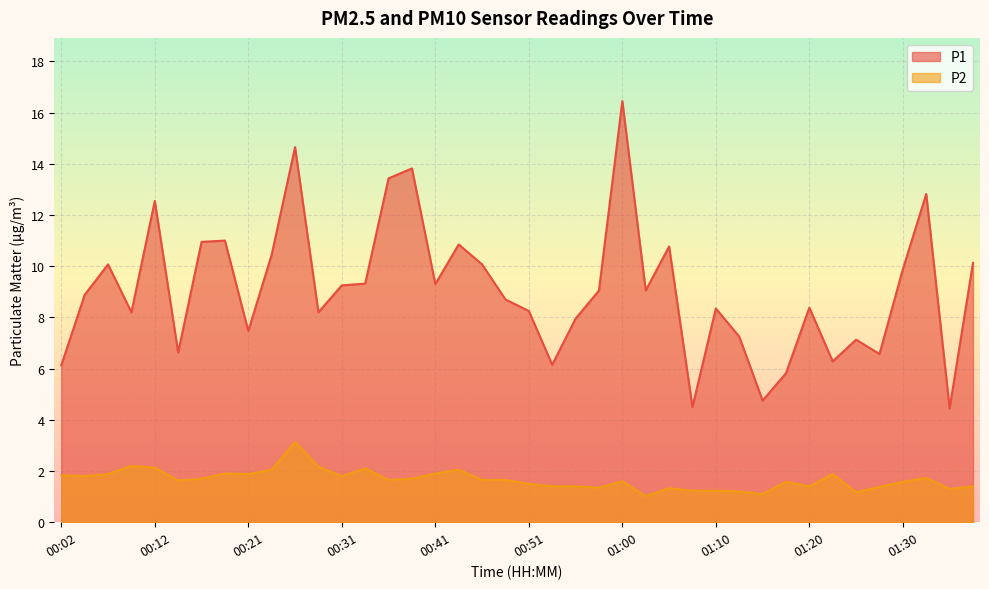

List the series in order of their peak value, highest first.

P1, P2